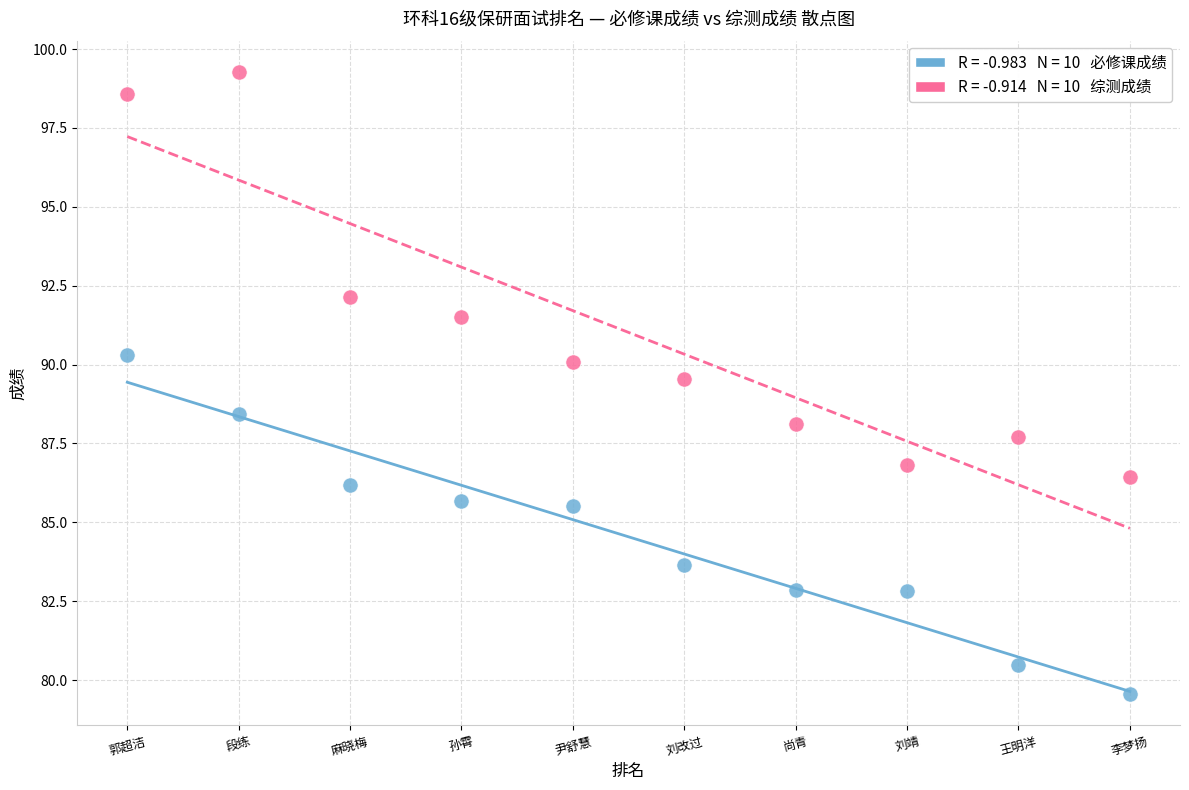

Across all data points, what is the range of X values (max minus min)?

9.0